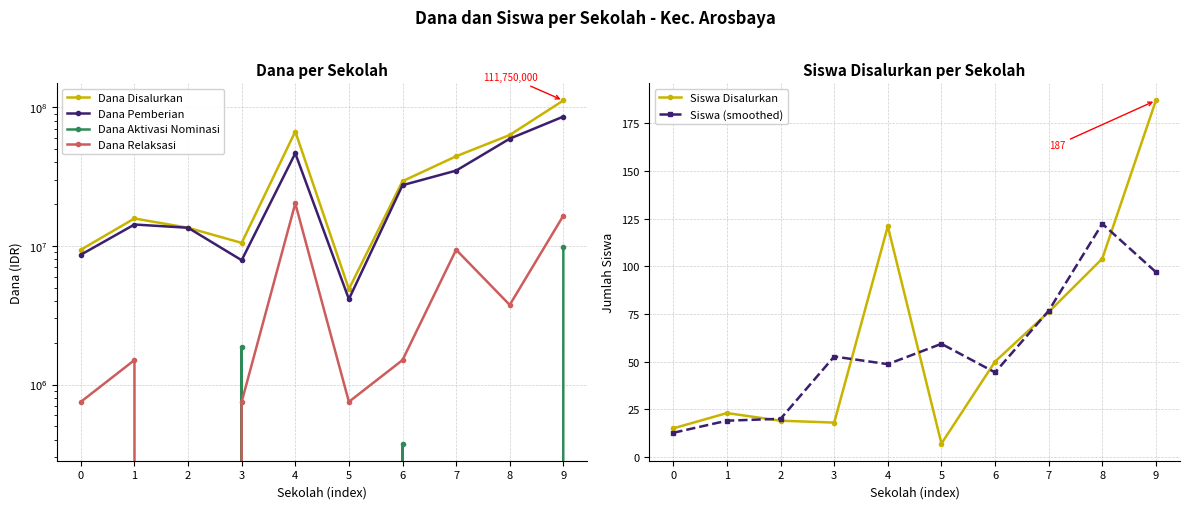

Reading right to left, extract all data points from this chart.

Dana Disalurkan: 111750000.0	63000000.0	44250000.0	29250000.0	4875000.0	66750000.0	10500000.0	13500000.0	15750000.0	9375000.0
Dana Pemberian: 85500000.0	59250000.0	34875000.0	27375000.0	4125000.0	46500000.0	7875000.0	13500000.0	14250000.0	8625000.0
Dana Aktivasi Nominasi: 9750000.0	0.0	0.0	375000.0	0.0	0.0	1875000.0	0.0	0.0	0.0
Dana Relaksasi: 16500000.0	3750000.0	9375000.0	1500000.0	750000.0	20250000.0	750000.0	0.0	1500000.0	750000.0
Siswa Disalurkan: 187.0	104.0	76.0	50.0	7.0	121.0	18.0	19.0	23.0	15.0
Siswa (smoothed): 97.0	122.3	76.7	44.3	59.3	48.7	52.7	20.0	19.0	12.7